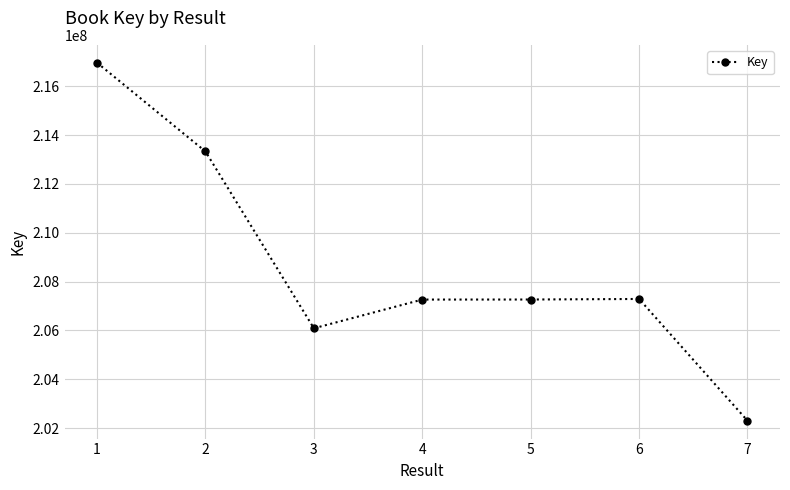

What is the difference between the values at 3 and 6?

1201252